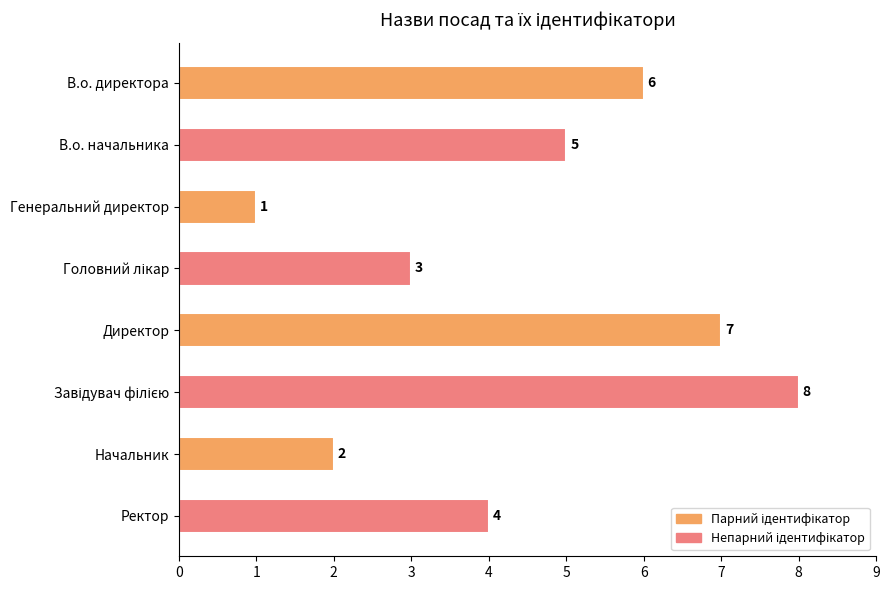

How many values are between 3 and 7?

5